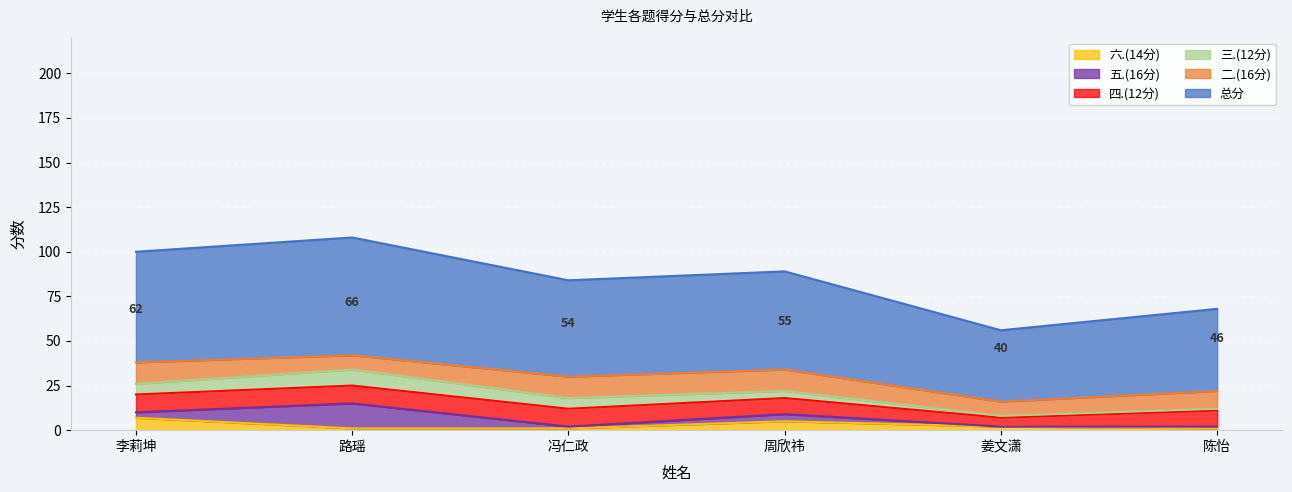

How many data points does each series have?

6